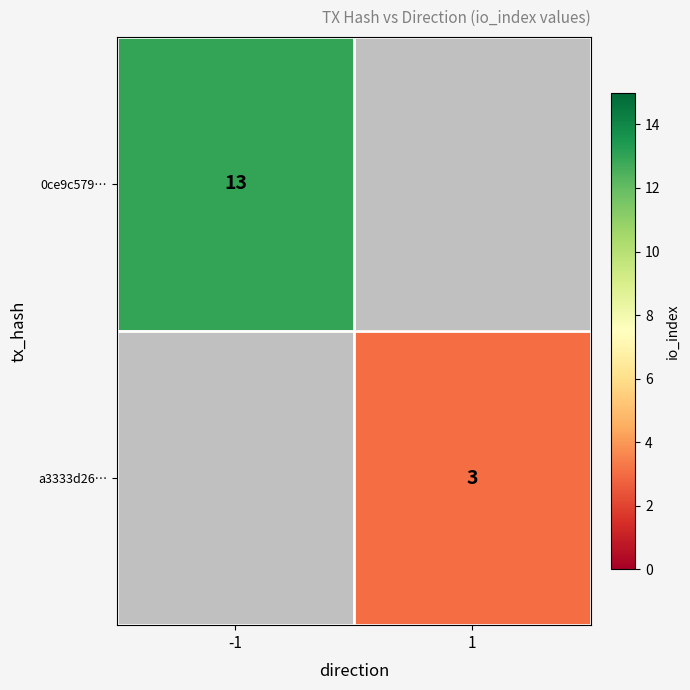

What is the smallest value displayed?

3.0